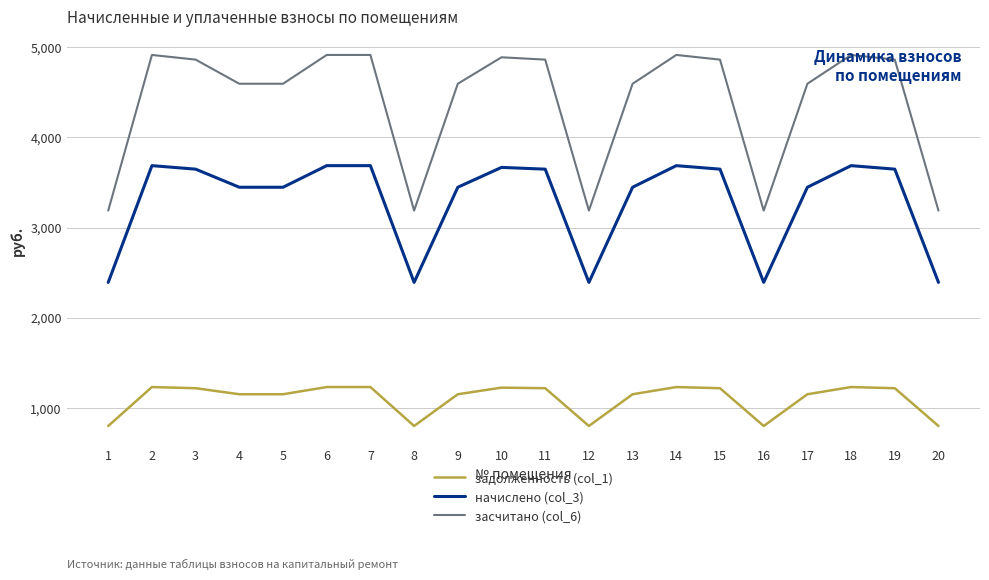

What is the maximum value shown in the chart?

4916.2